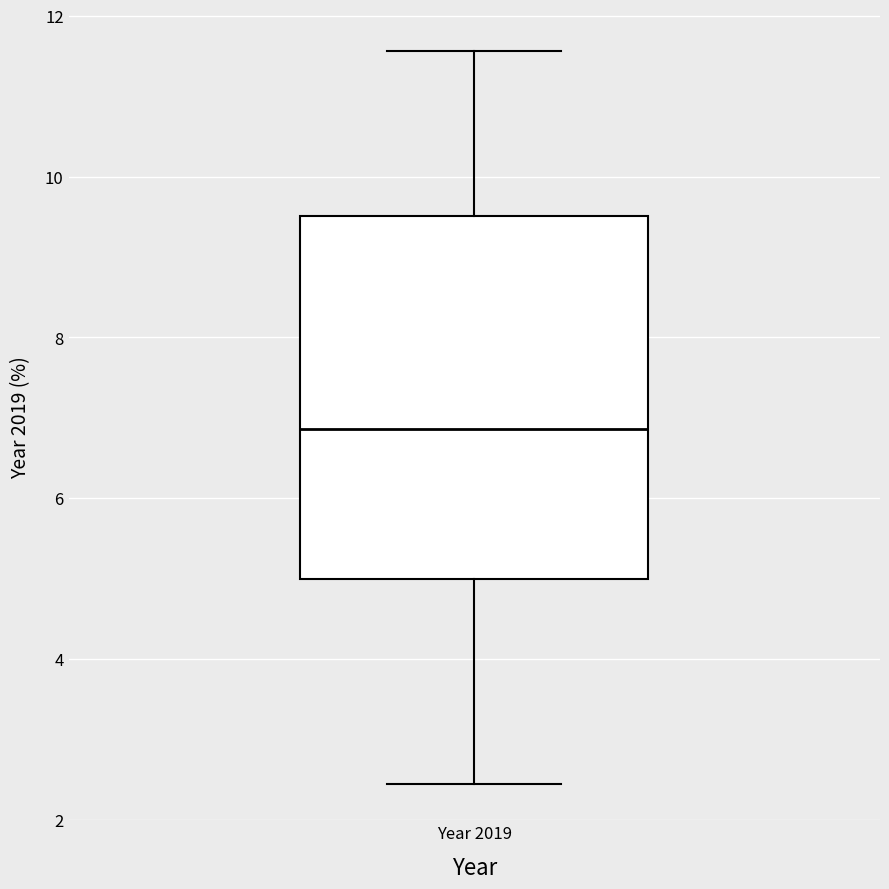

Where is the upper edge of the box for Year 2019 on the y-axis? The values are not printed on the chart, so give them approximately, as read against the axis.

9.6